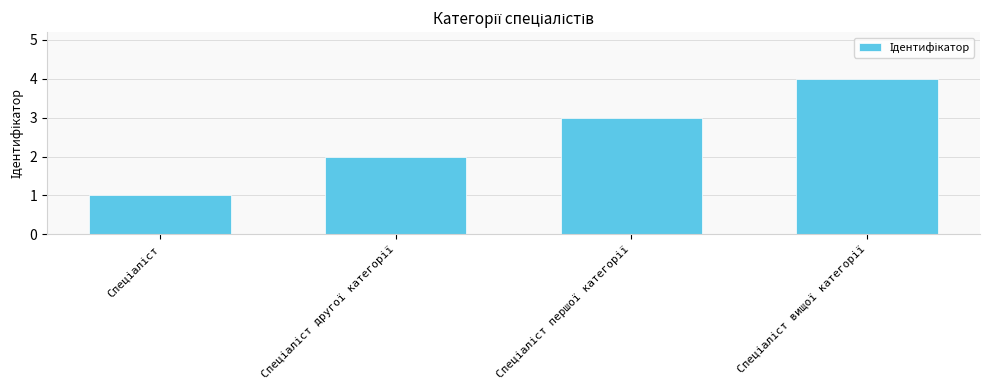

What is the value of the 4th bar from the left?

4